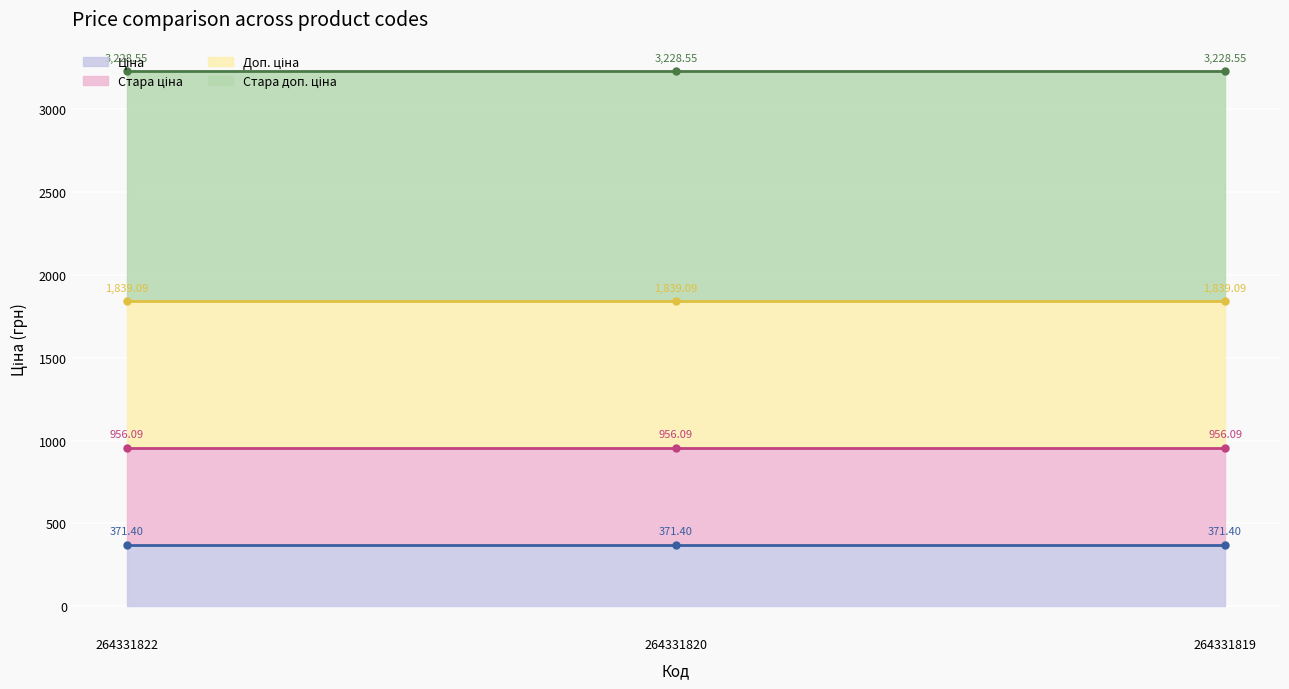

True or false: Доп. ціна (line) has a value of 1839.1 at 264331820.

True